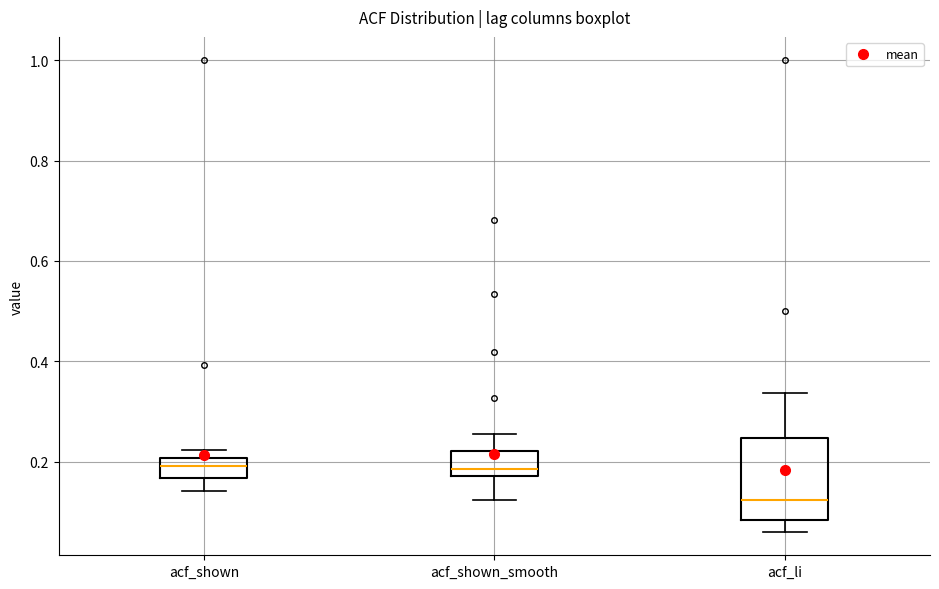

Reading left to right, read every box against the y-axis: the position of its median line, the range the box covers, and the ends of its whiskers. The values are not printed on the chart, so give them approximately, as read against the axis.

acf_shown: median 0.20 (inside the box), box 0.16 to 0.20, whiskers 0.14 to 0.22
acf_shown_smooth: median 0.18 (just above the box's lower edge), box 0.18 to 0.22, whiskers 0.12 to 0.26
acf_li: median 0.12, box 0.08 to 0.24, whiskers 0.06 to 0.34